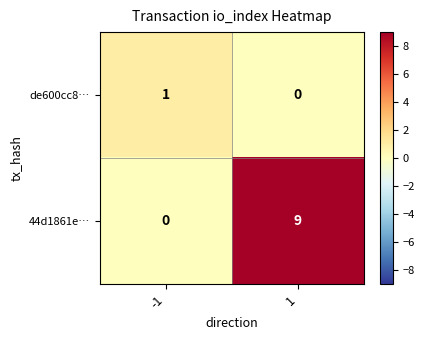

At which category is the sum across all series the highest?

1